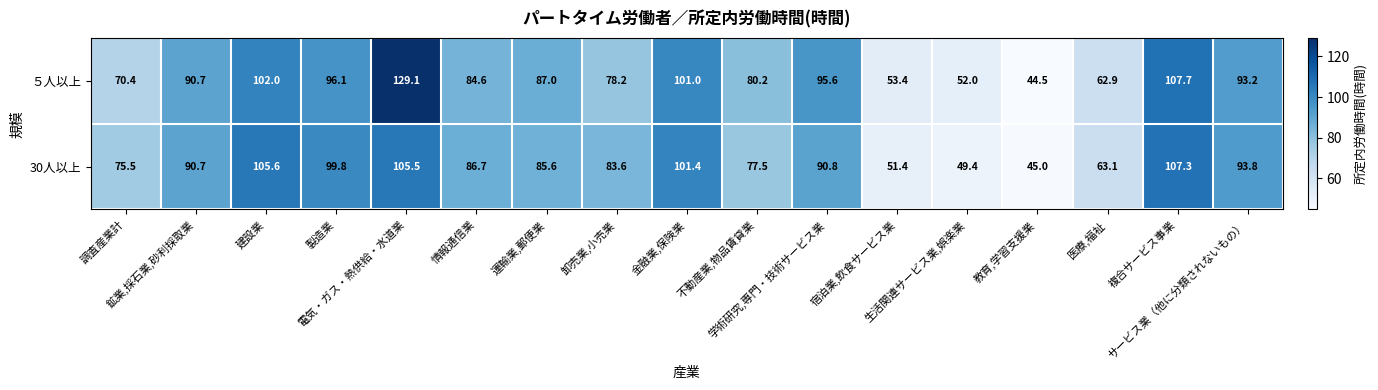

Which series has the largest range (max minus min)?

５人以上